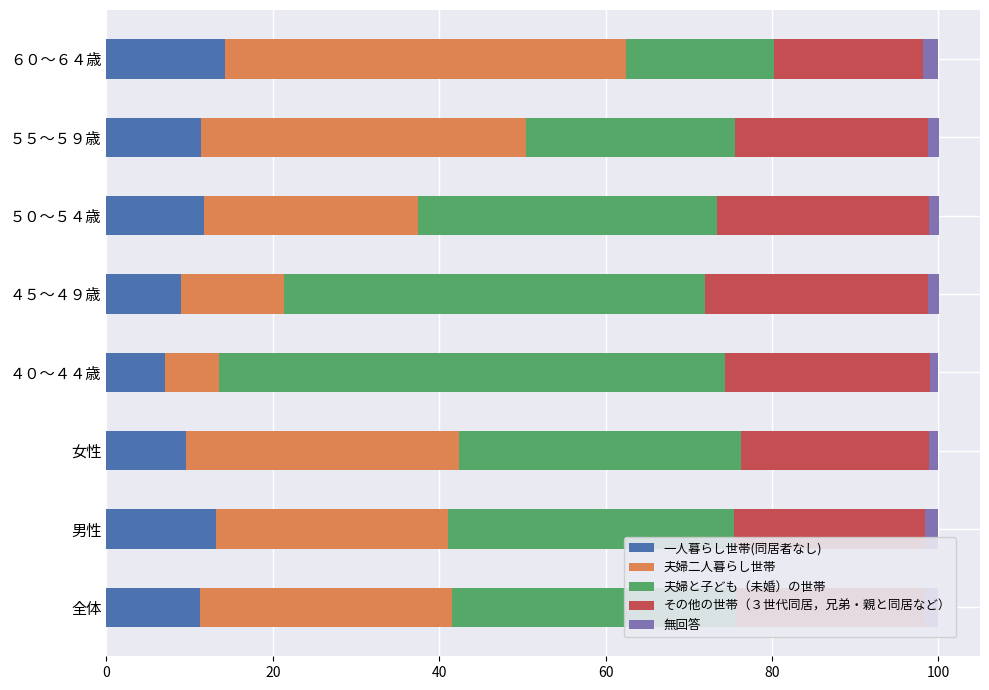

What is the minimum value for 一人暮らし世帯(同居者なし)?

7.0